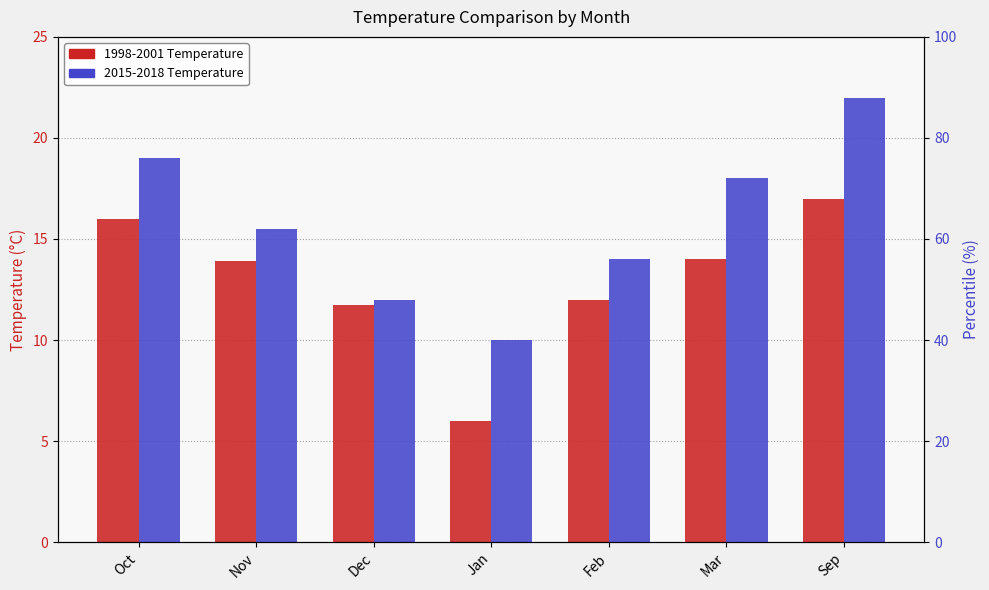

Where is 2015-2018 nearest to the value 16?

Nov